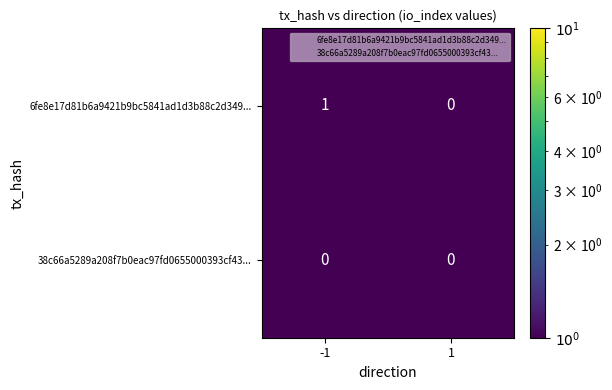

At -1, list the series in order from smallest to largest.

38c66a5289a208f7b0eac97fd0655000393cf43..., 6fe8e17d81b6a9421b9bc5841ad1d3b88c2d349...